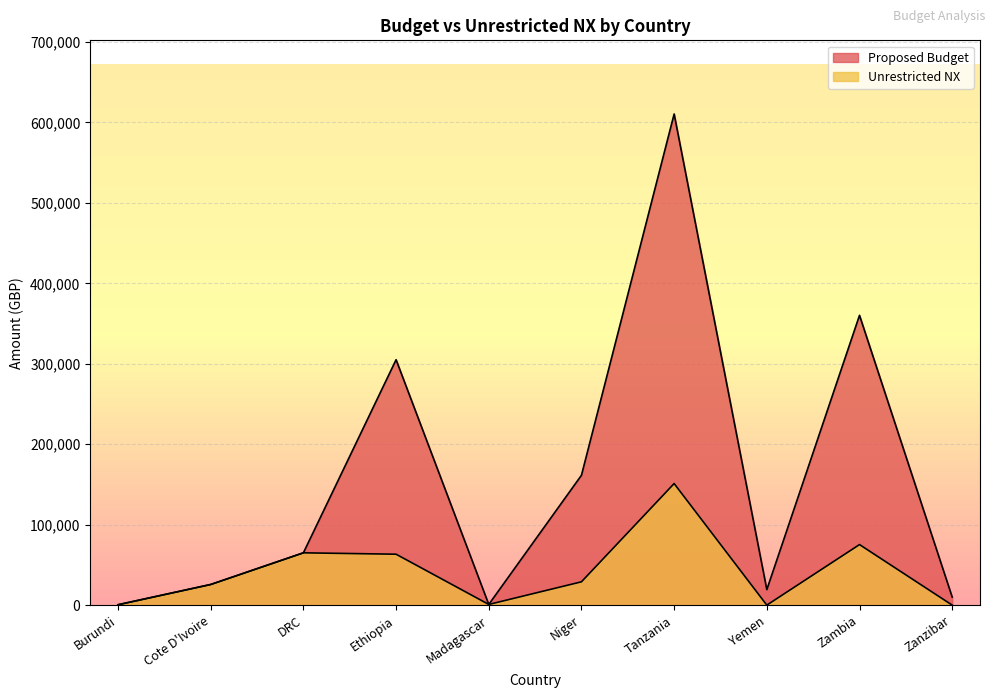

How many distinct data groups are displayed?

2